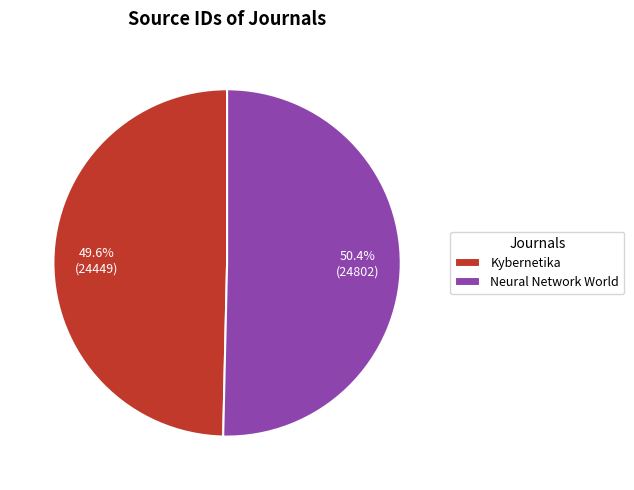

Count the number of slices in the pie.

2